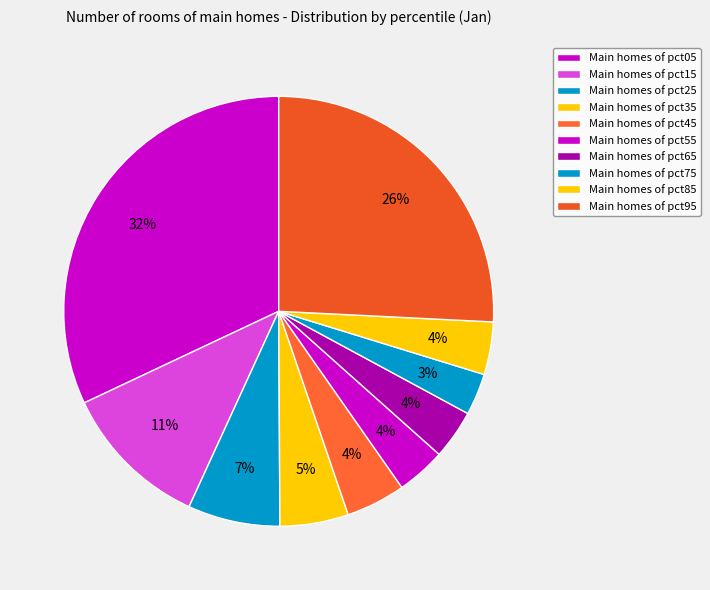

How many segments does this pie chart have?

10